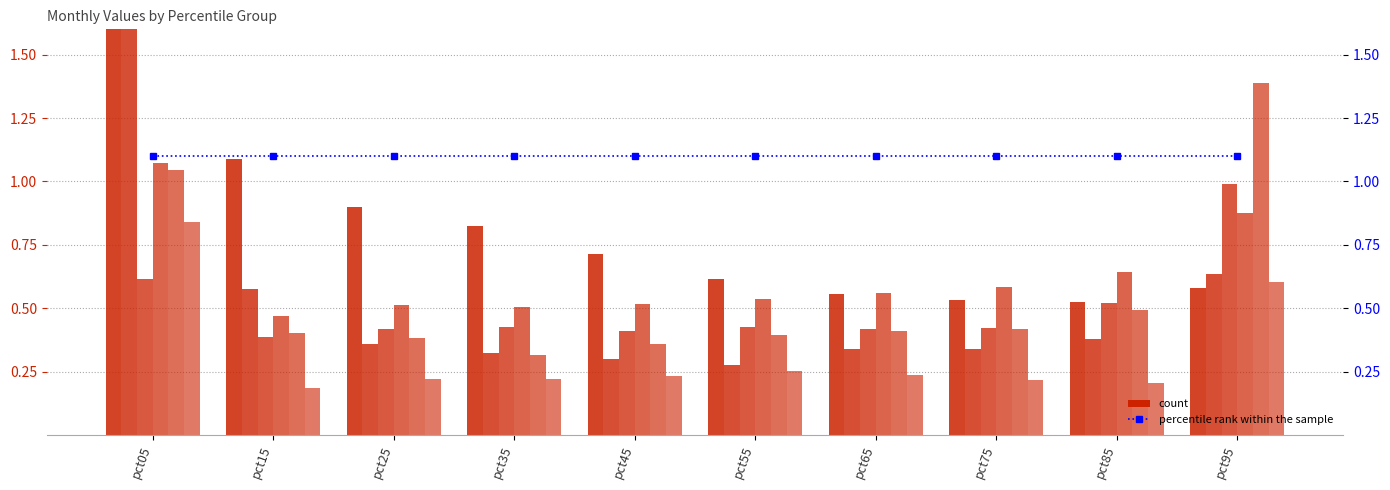

How many groups of bars are there?

10